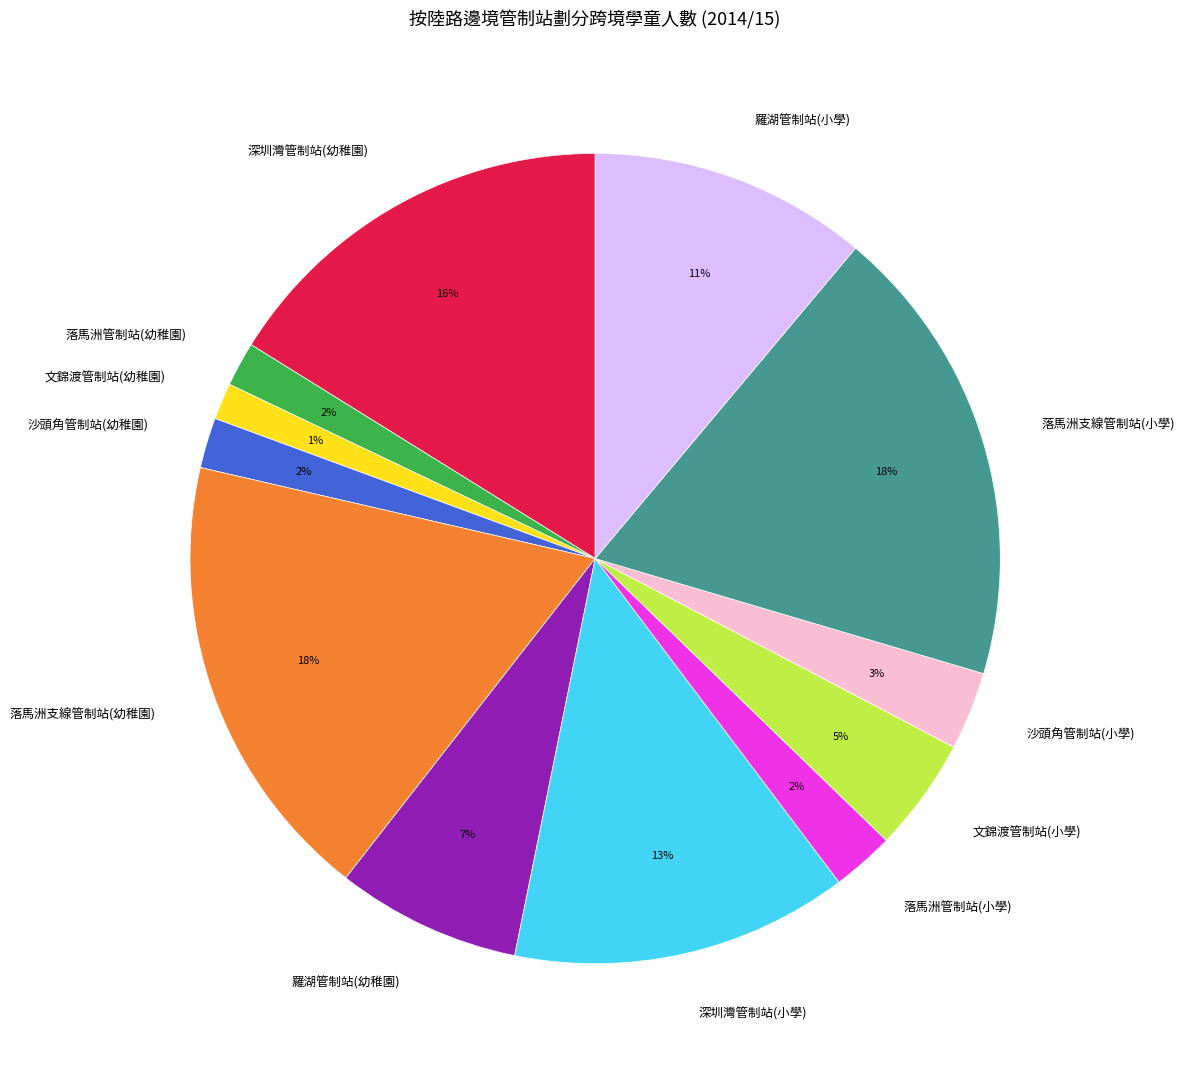

To the nearest percent, what portion does 沙頭角管制站(幼稚園) represent?

2%